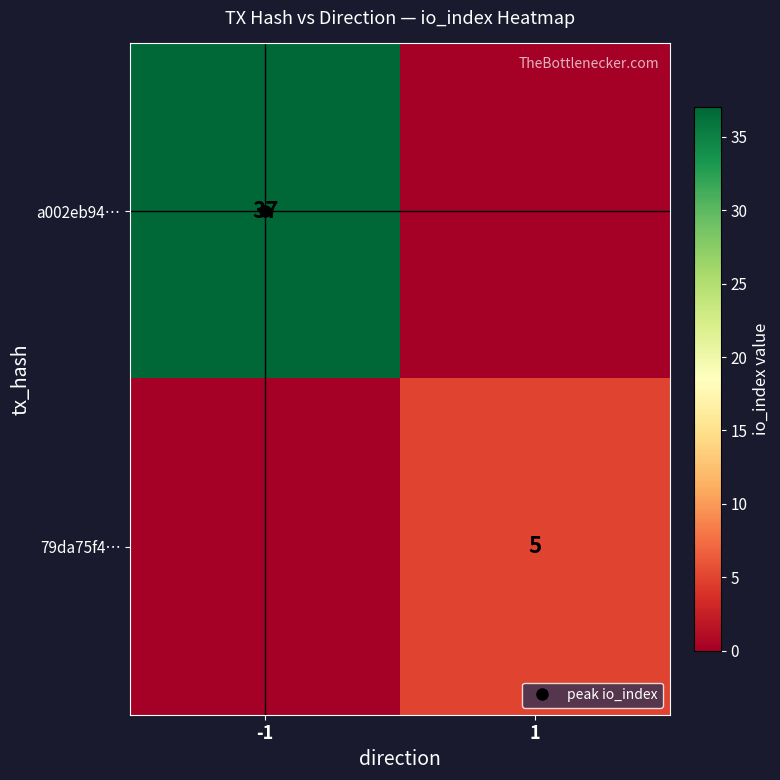

Count the number of categories in the chart.

2